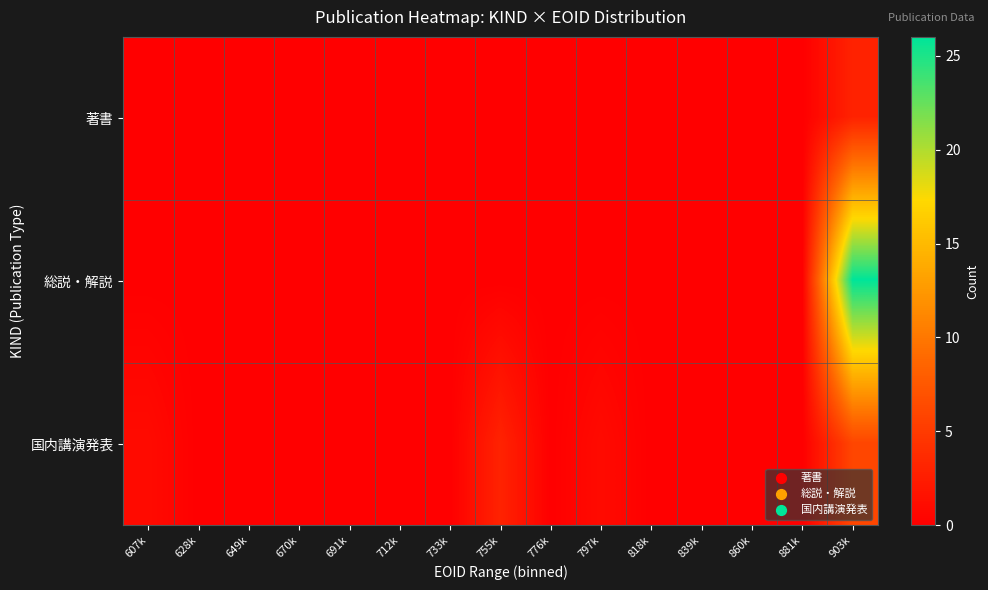

List the series in order of their overall mean, lowest first.

著書, 国内講演発表, 総説・解説